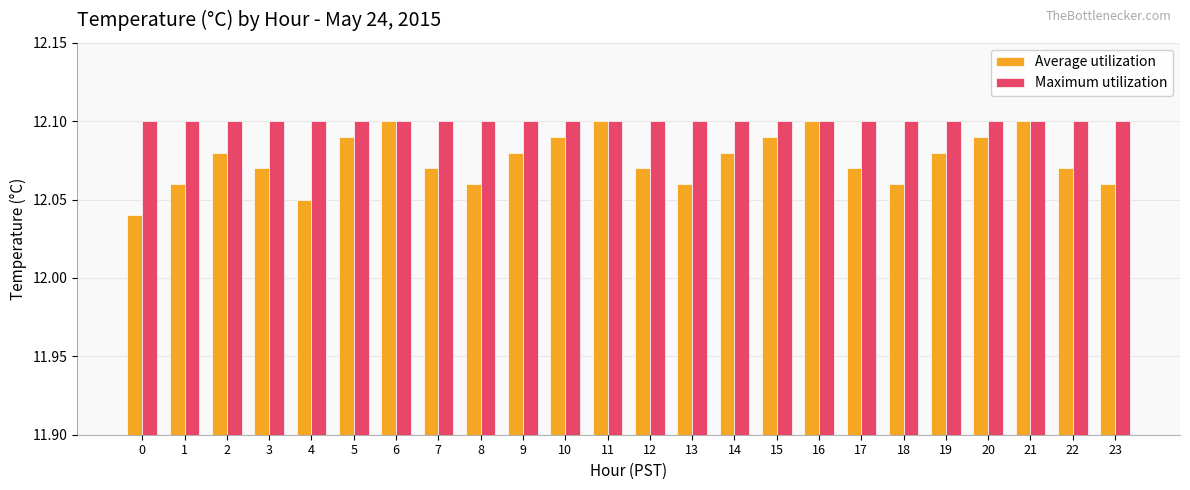

What is the sum of the Maximum utilization values at 2 and 23?

24.2